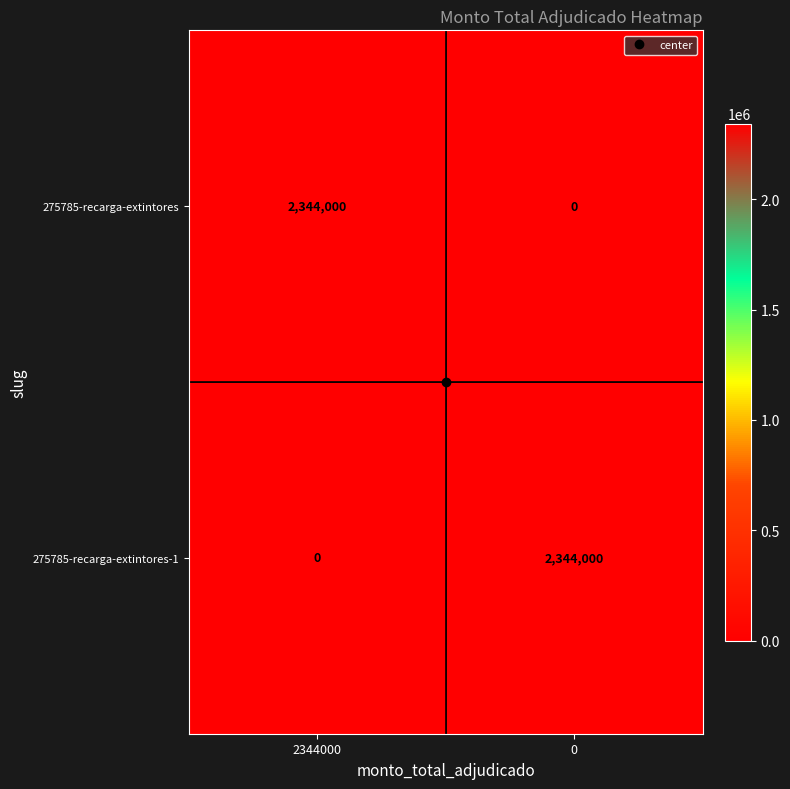

What is the greatest value displayed?

2344000